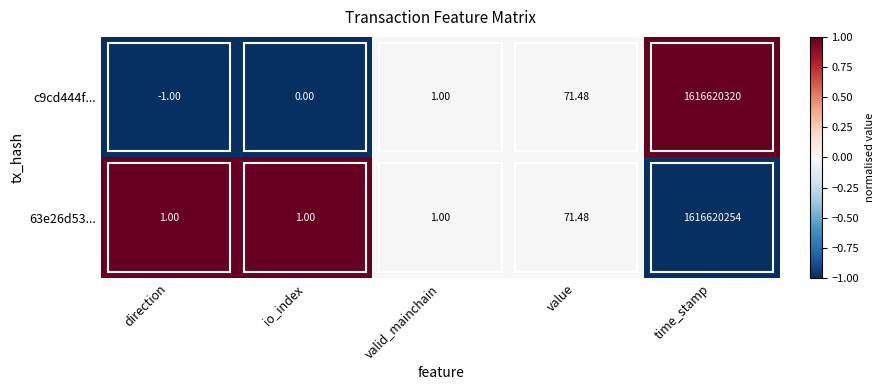

How many categories are shown in the chart?

5